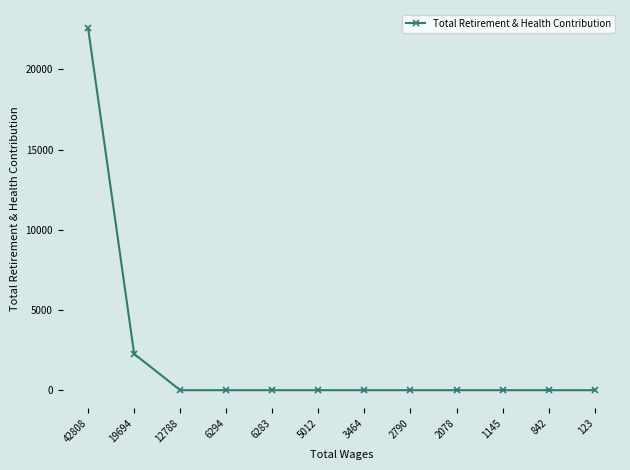

The value at 842 is 0. True or false?

True